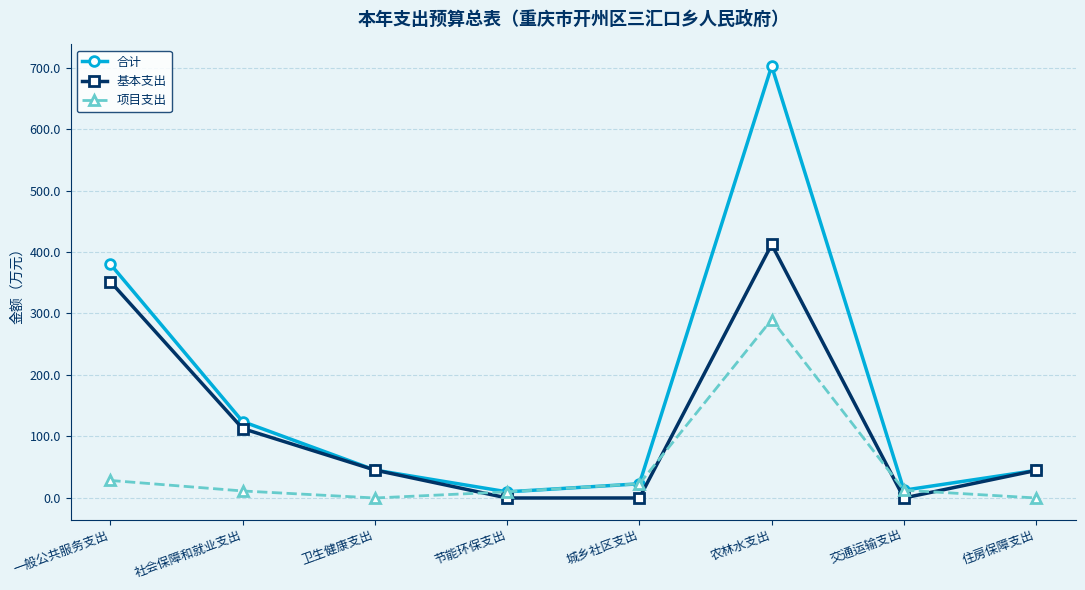

How many interior local valleys does the 合计 series have?

2